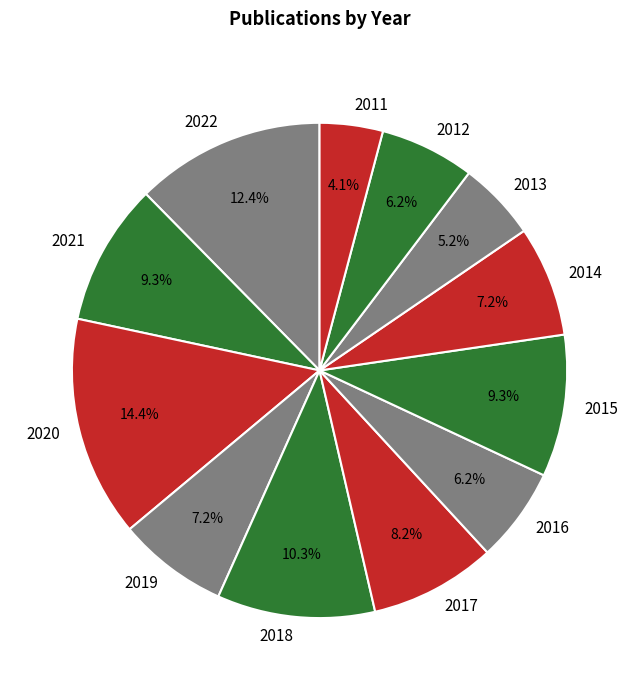

Which category has the smallest portion of the pie?

2011